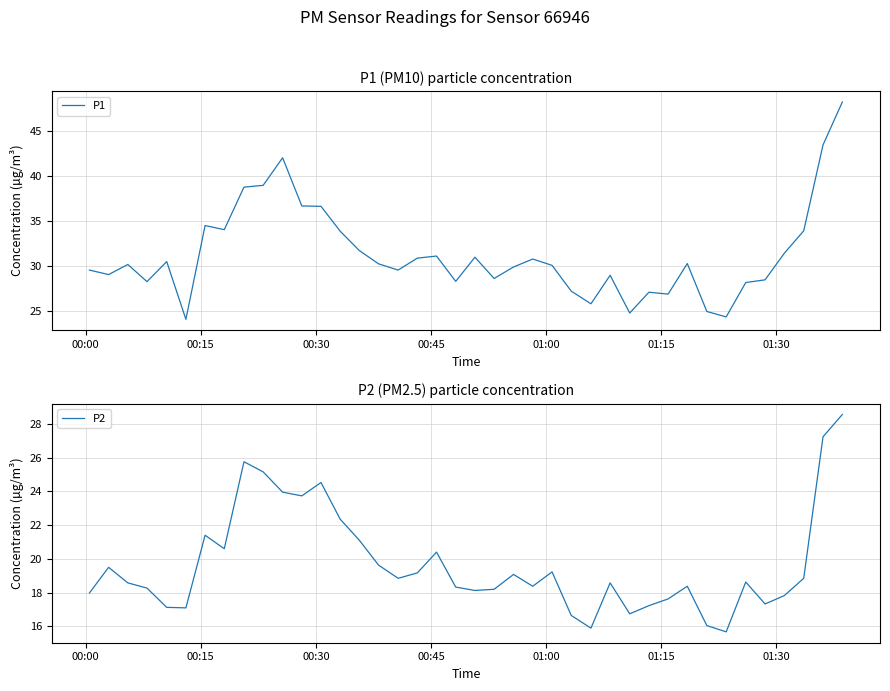

Does the chart display data point markers on the line(s)?

No